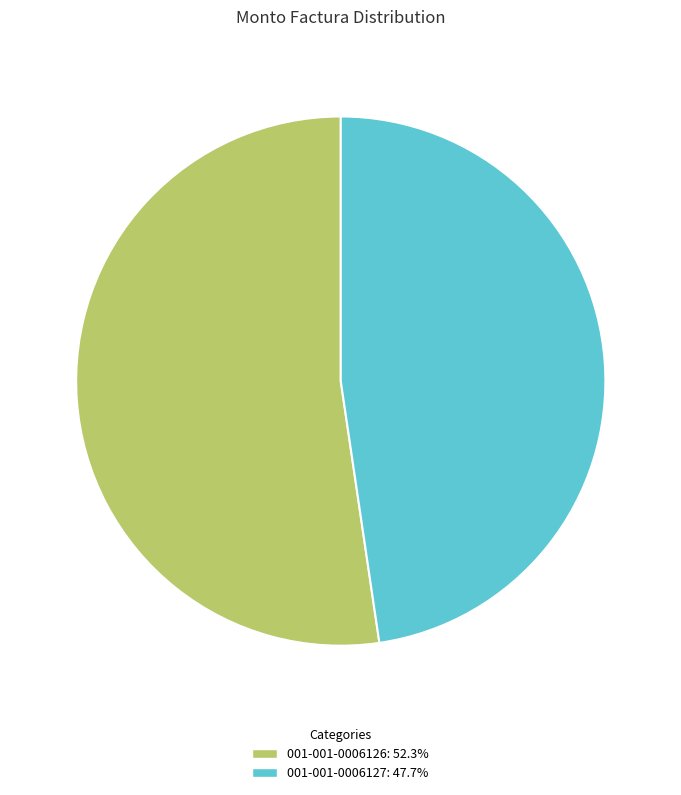

True or false: 001-001-0006126 accounts for 58% of the total.

False